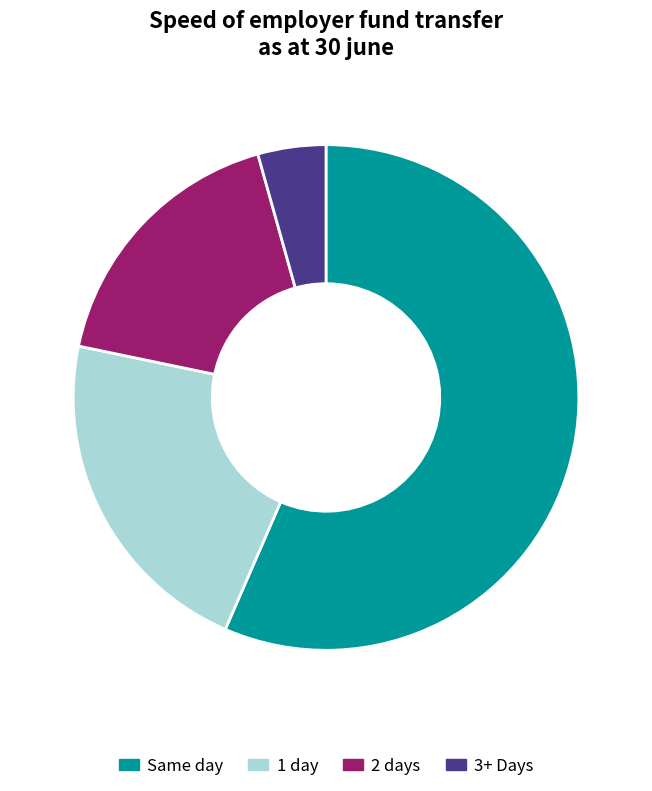

Is the sum of Same day and 2 days greater than half?

Yes